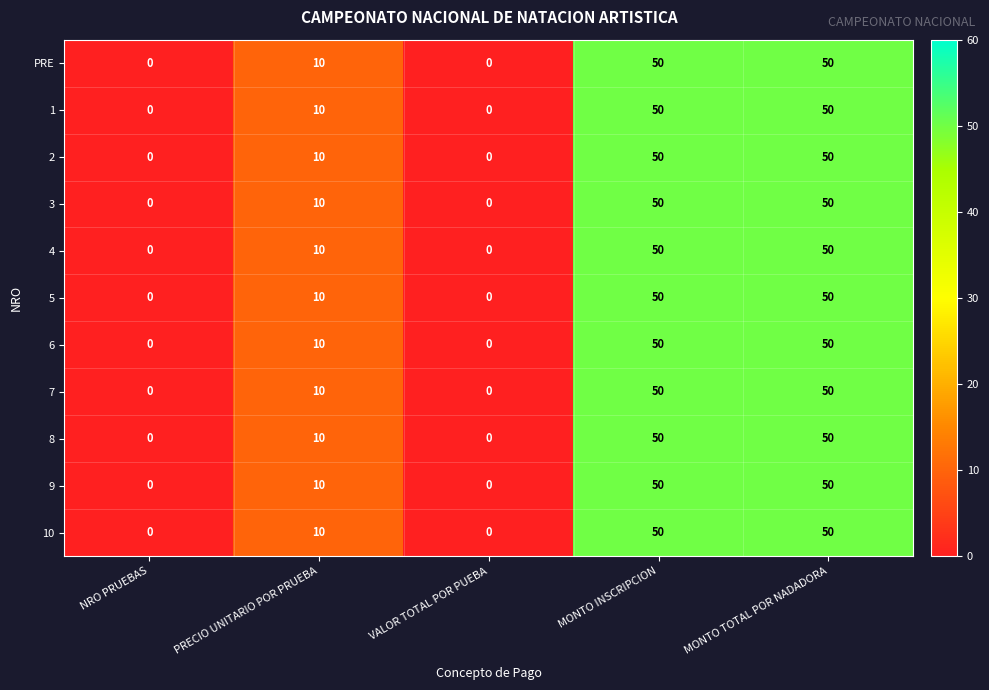

How many data points in 7 are less than 10?

2